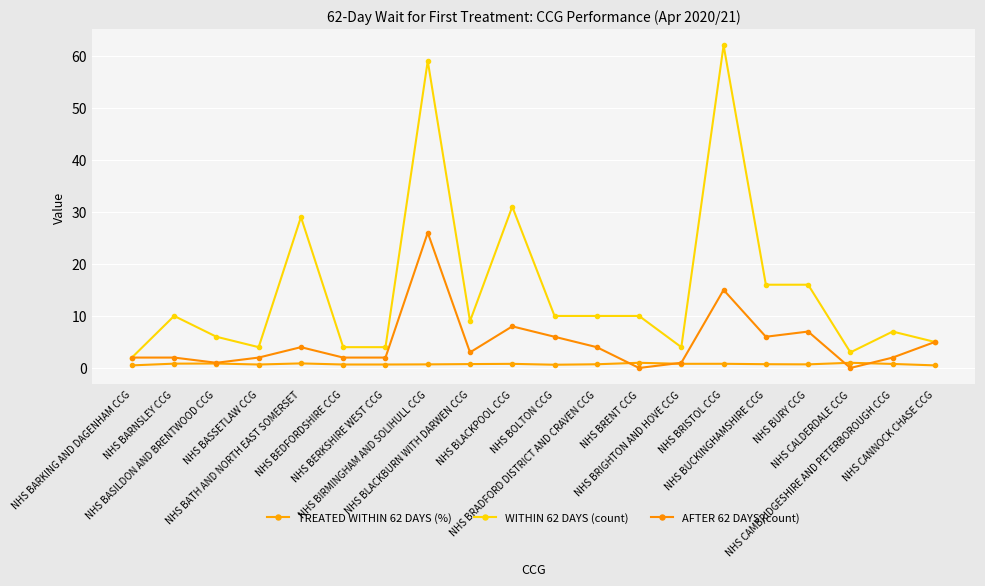

How many interior local valleys does the WITHIN 62 DAYS (count) series have?

4